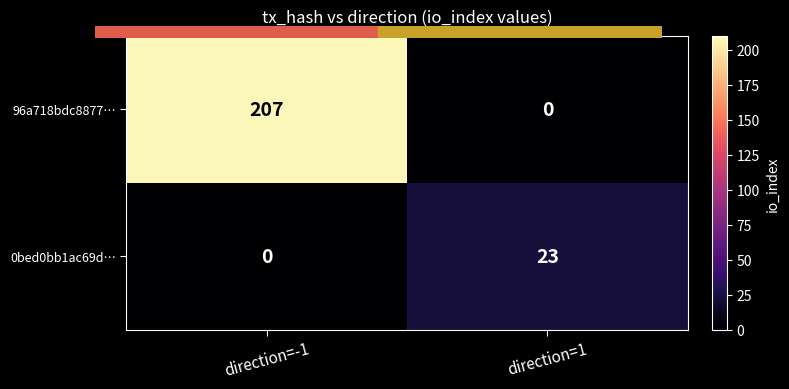

The value of 96a718bdc8877… at direction=-1 is 207. True or false?

True